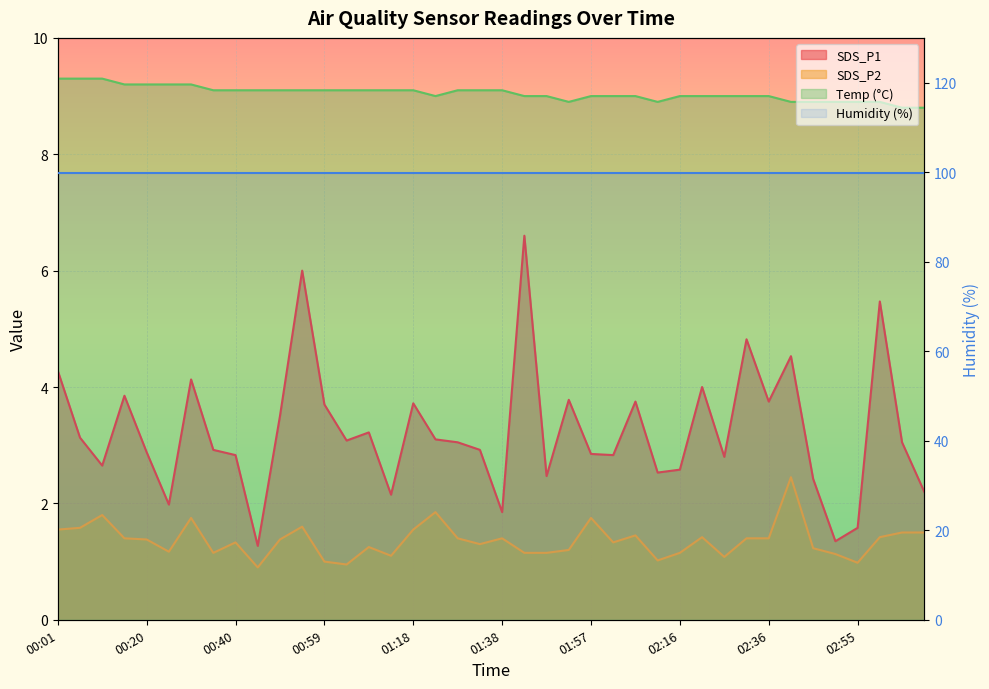

What is the sum of all Temp values?

361.9